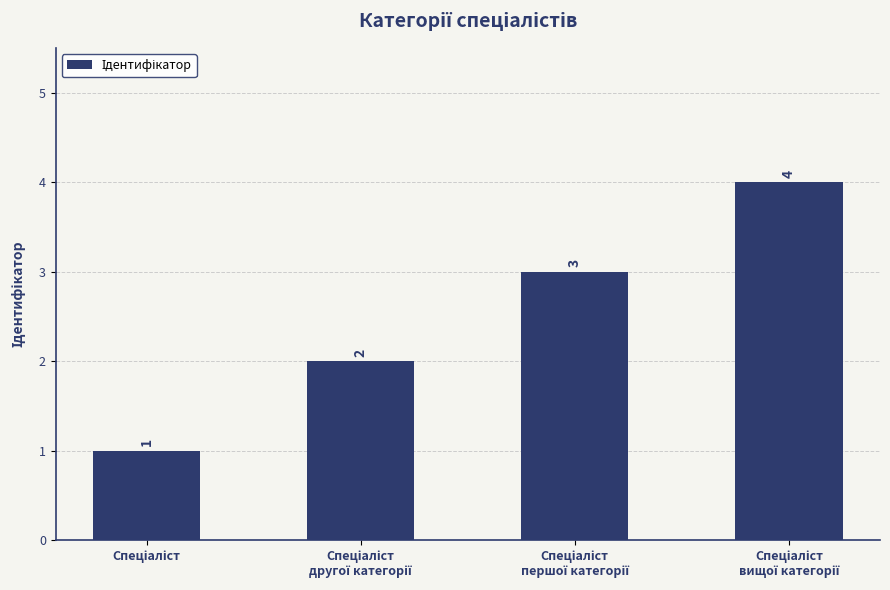

Reading left to right, transcribe all the data shown in this chart.

1	2	3	4